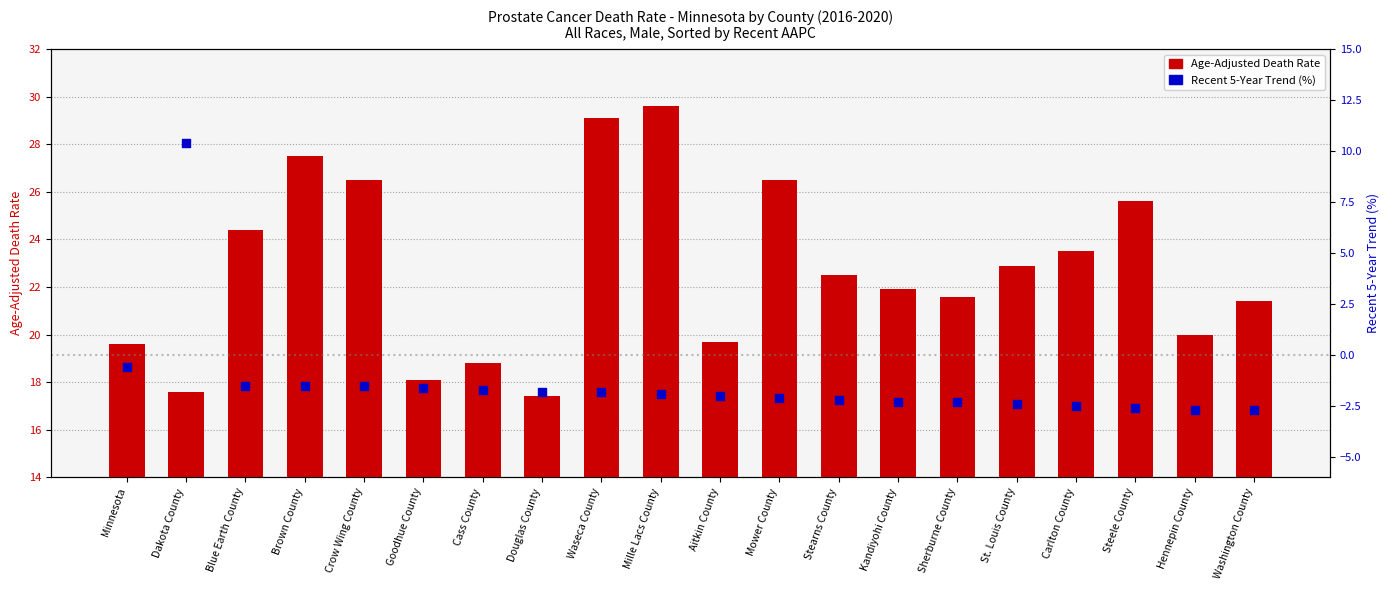

At which category is the sum across all series the highest?

Dakota County